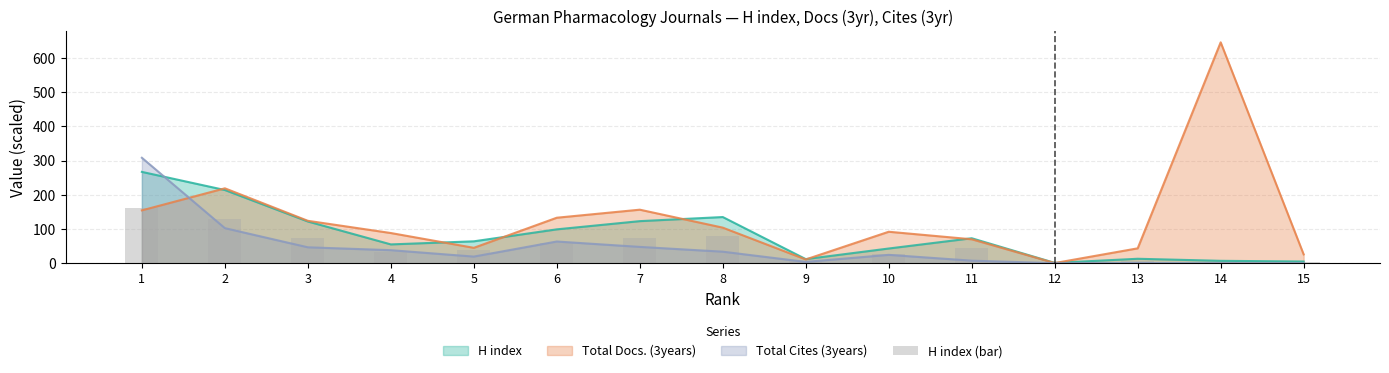

List the labels in order of value, smallest first.

12, 15, 14, 9, 13, 10, 4, 5, 11, 6, 3, 7, 8, 2, 1